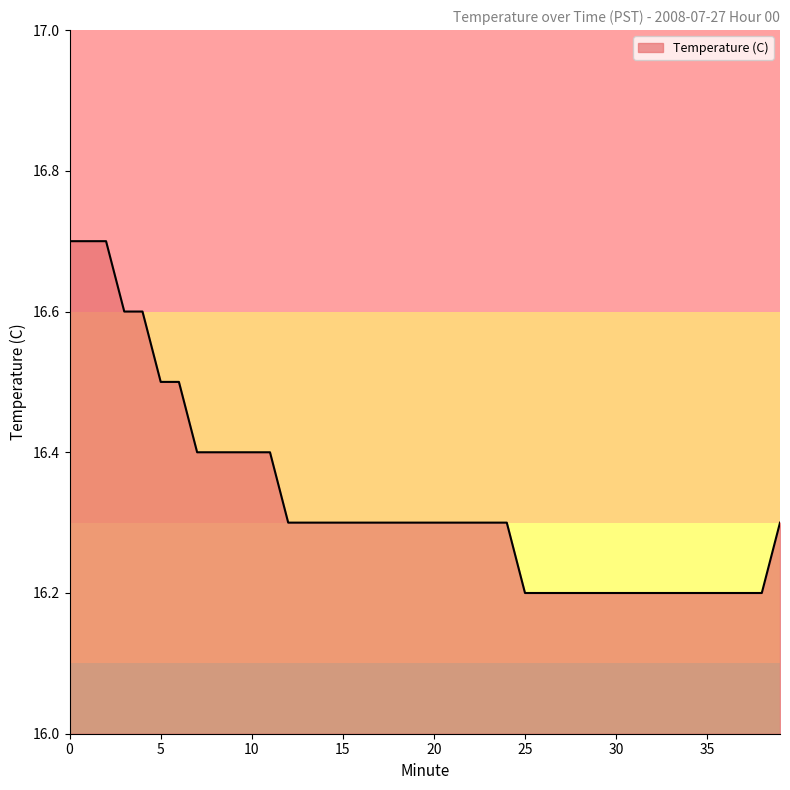

Does the chart display data point markers on the line(s)?

No